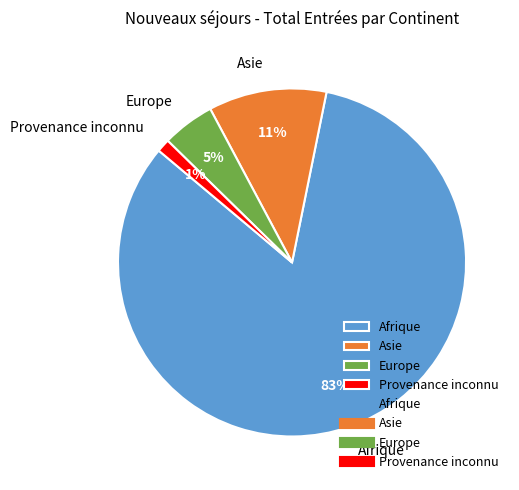

How many segments does this pie chart have?

4